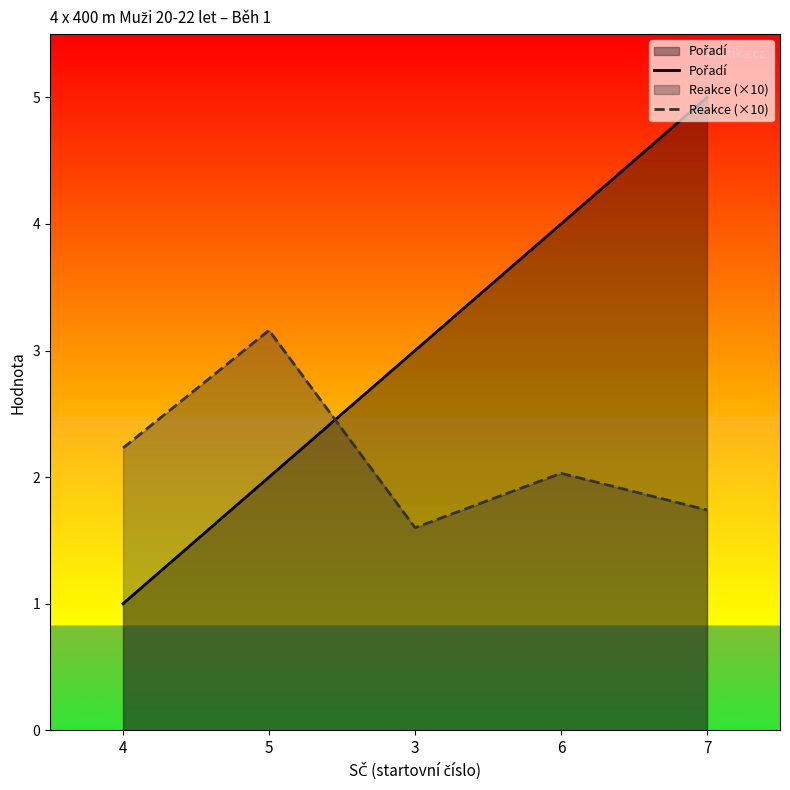

How many values in the Reakce (×10) series exceed 2?

3